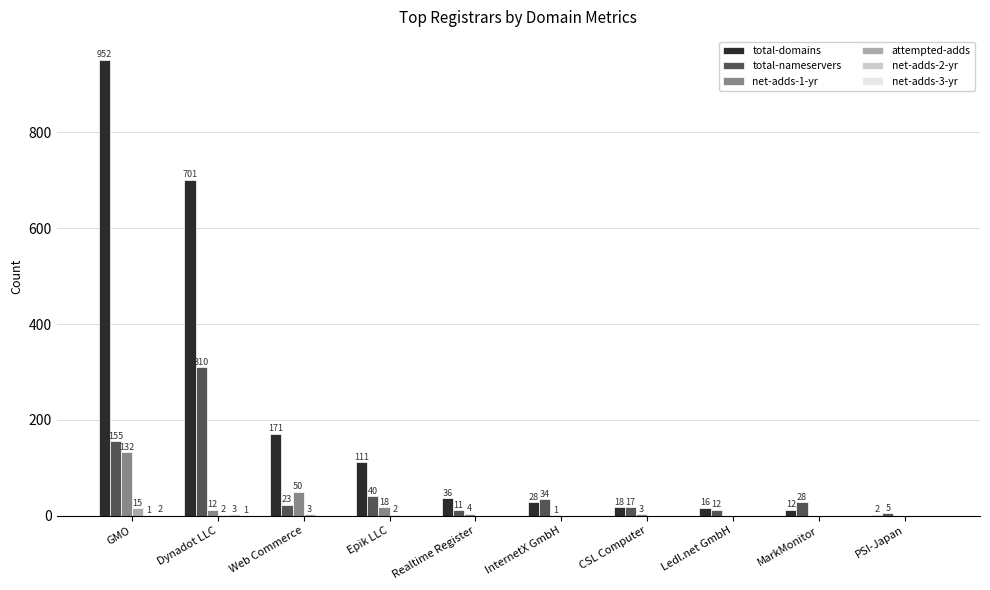

Which series changed the most between GMO and CSL Computer?

total-domains